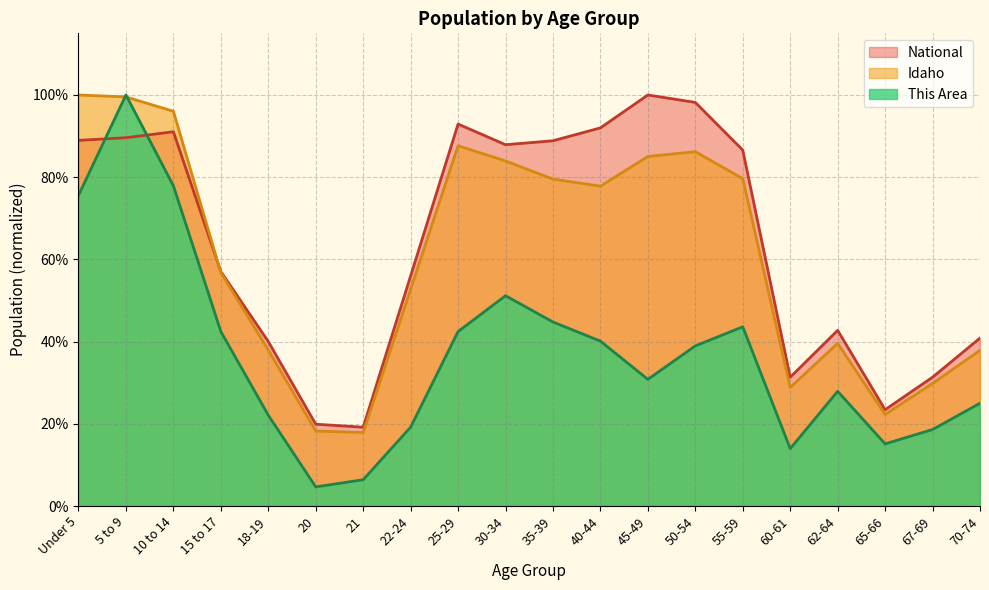

What position from the left is 25-29?

9